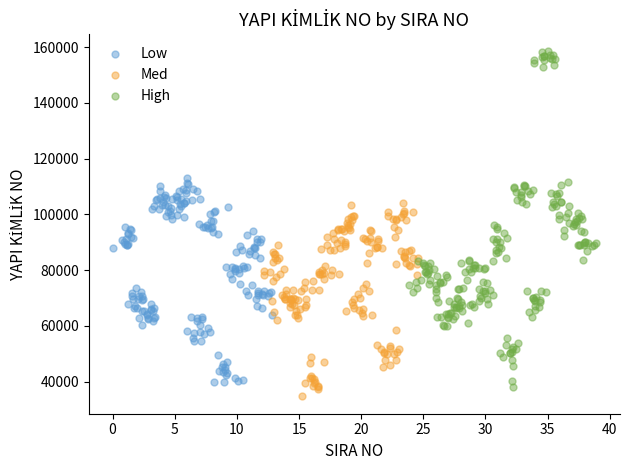

Which series has the largest Y range (max minus min)?

High